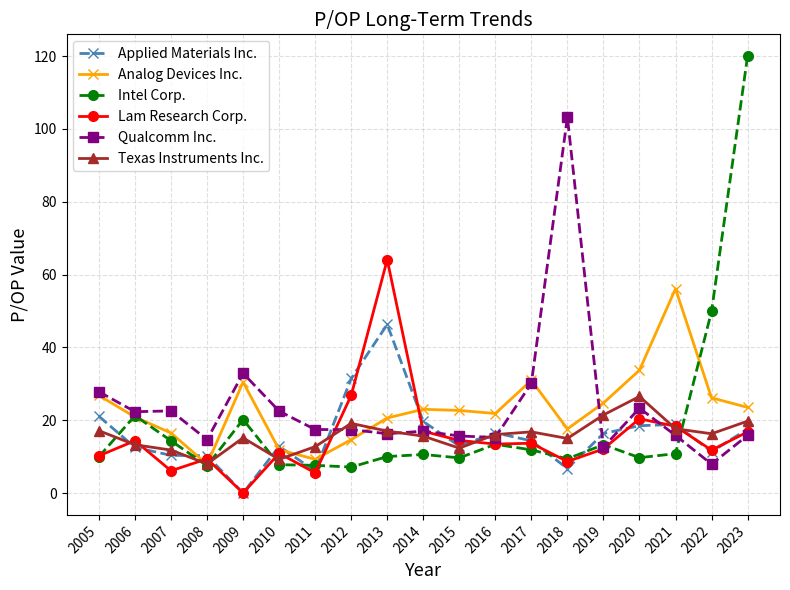

The Applied Materials Inc. series shows 18.1 at 2015. True or false?

False